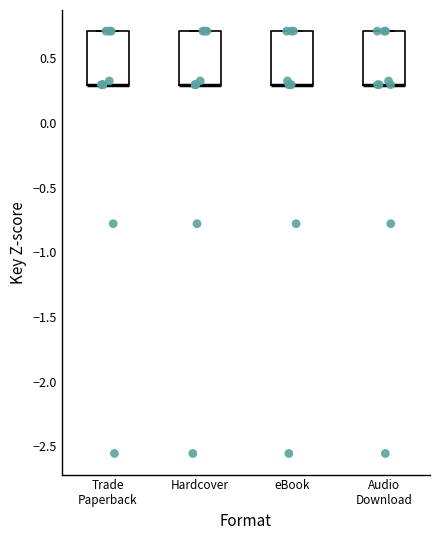

Reading left to right, transcribe this box plot: for each box, give where its median line is, the range the box spans, and where its two whiskers end, as read against the y-axis. The values are not printed on the chart, so give them approximately, as read against the axis.

Trade Paperback: median 0.3 (drawn on the box's lower edge), box 0.3 to 0.7, whiskers 0.3 to 0.7
Hardcover: median 0.3 (drawn on the box's lower edge), box 0.3 to 0.7, whiskers 0.3 to 0.7
eBook: median 0.3 (drawn on the box's lower edge), box 0.3 to 0.7, whiskers 0.3 to 0.7
Audio Download: median 0.3 (drawn on the box's lower edge), box 0.3 to 0.7, whiskers 0.3 to 0.7